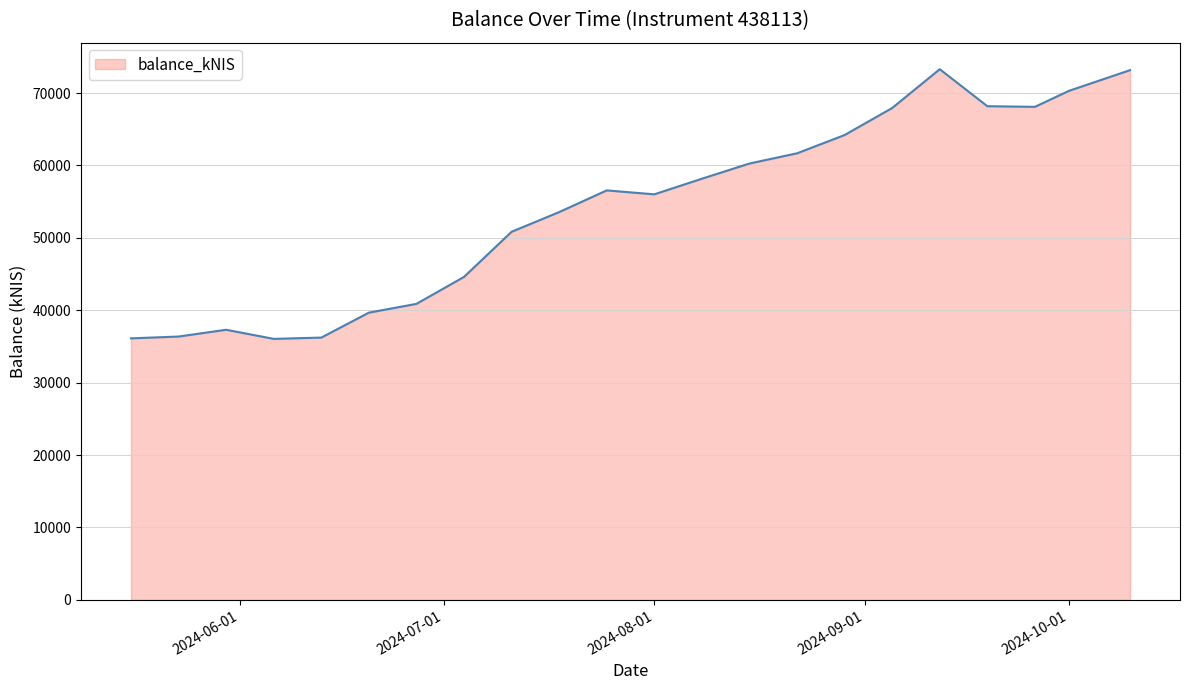

Does the chart display data point markers on the line(s)?

No